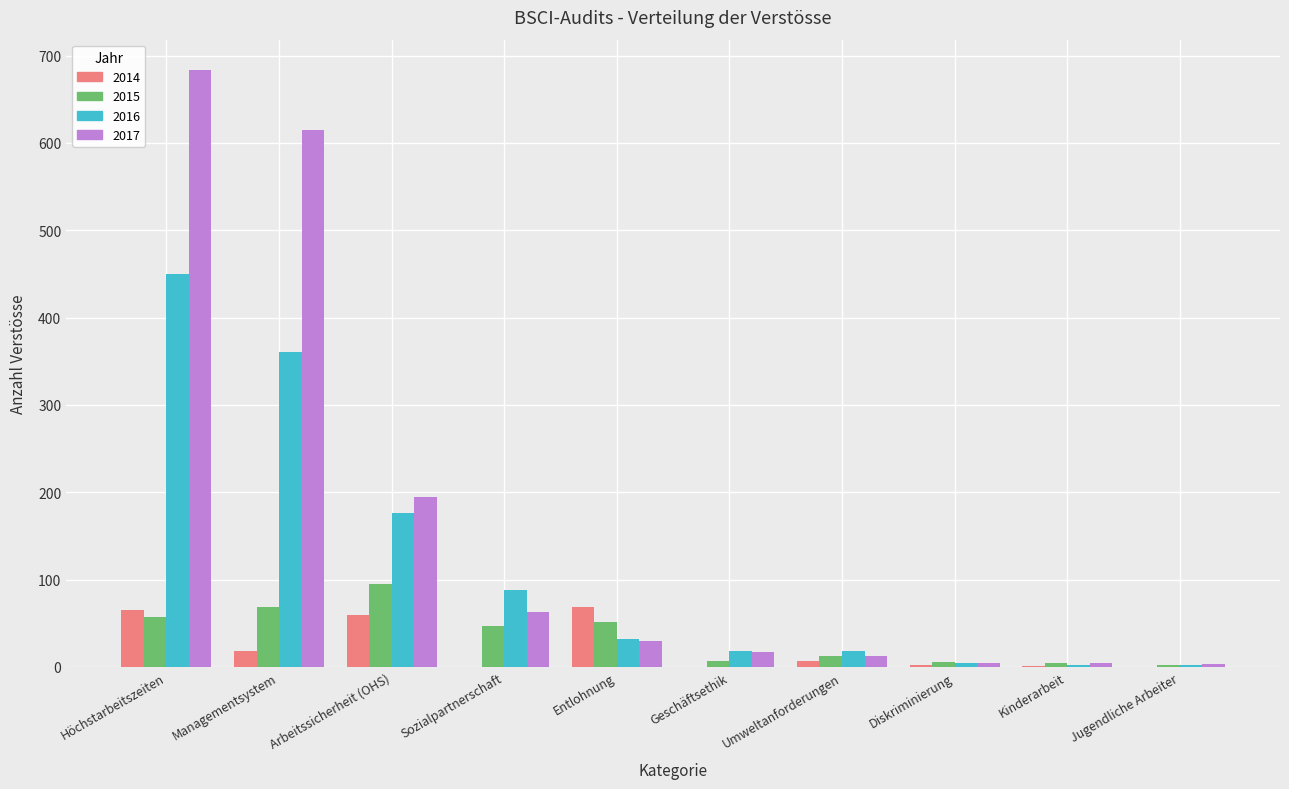

Are the bars grouped side by side (vs. stacked)?

Yes